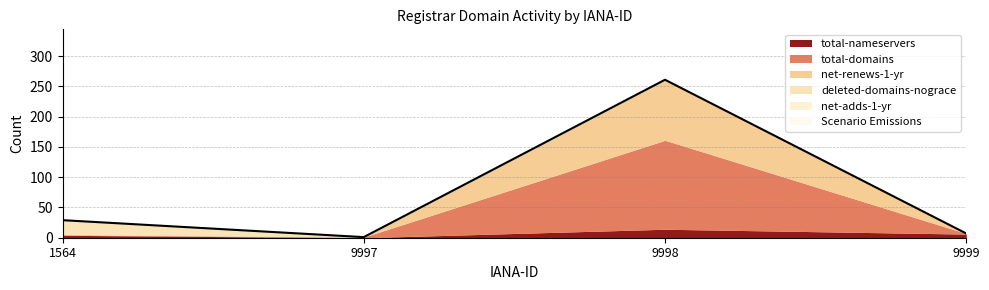

What is the change in value from 9997 to 9999?

+6